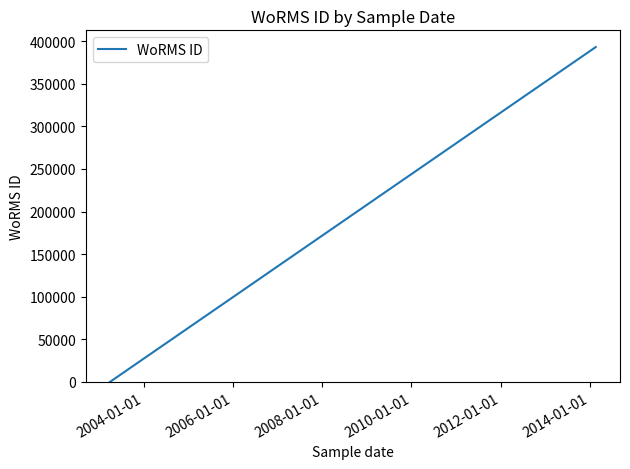

What is the value of the 6th point from the left?

393087